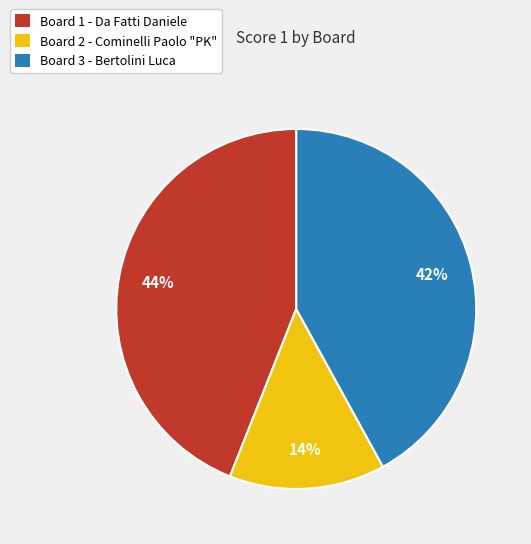

Is it true that Board 3 is 42% of the pie?

True